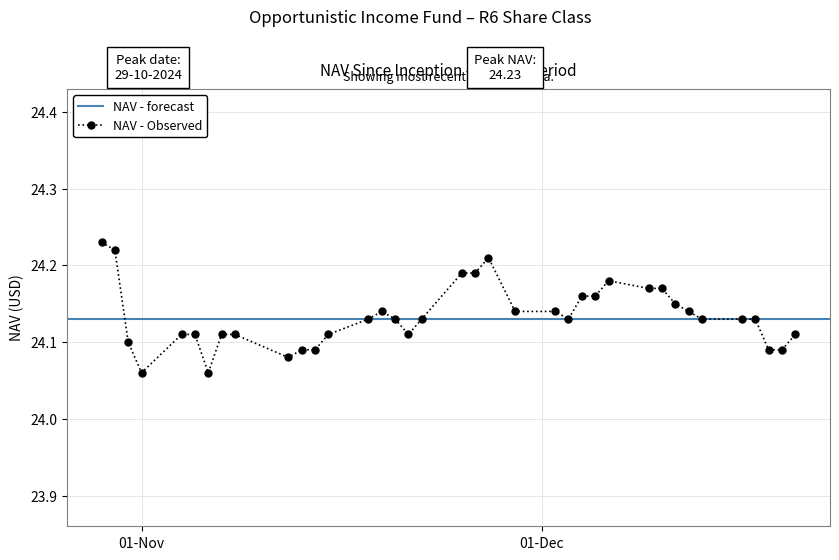

What is the difference between the maximum and minimum values?

0.2